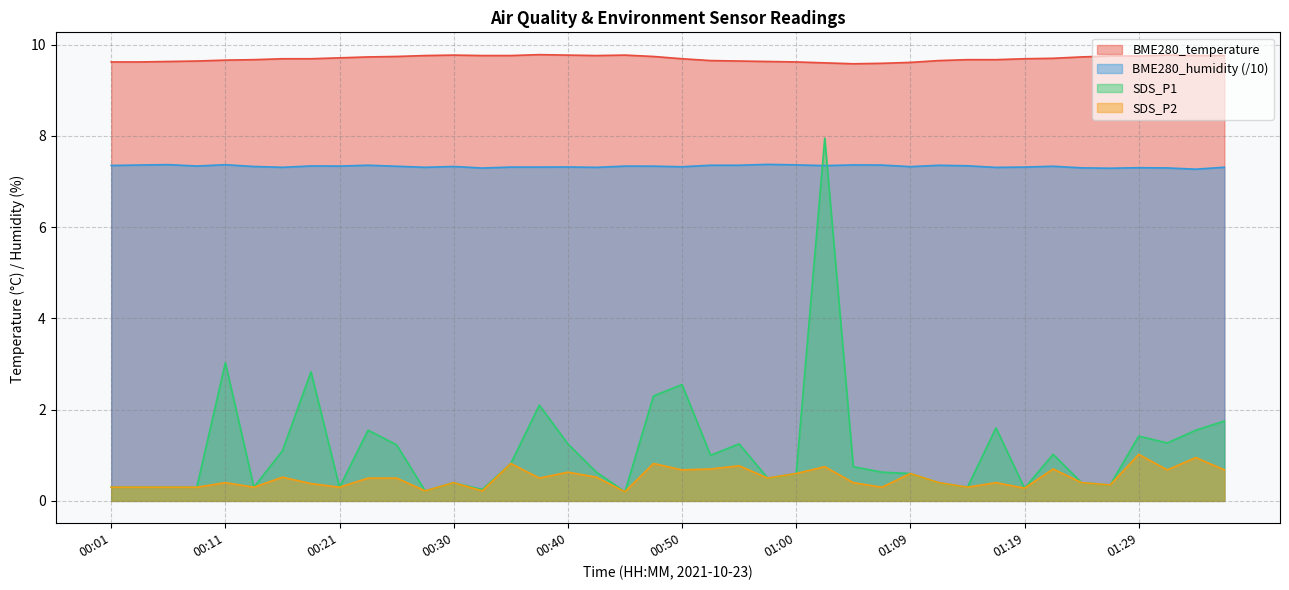

Which series has the widest spread of values?

SDS_P1